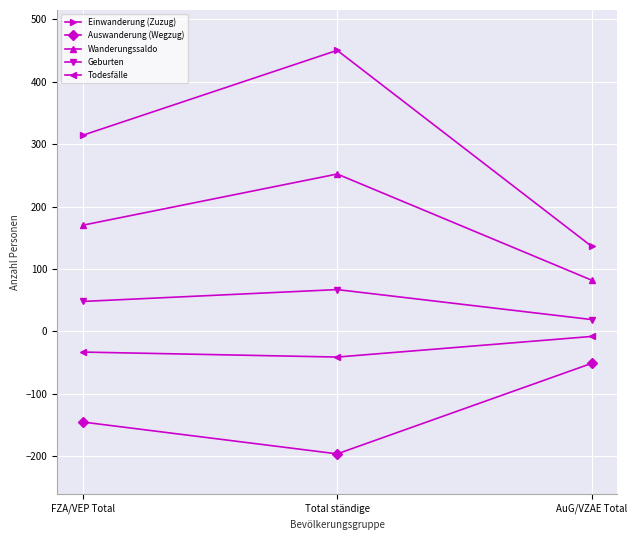

The value of Einwanderung (Zuzug) at FZA/VEP Total is 482. True or false?

False